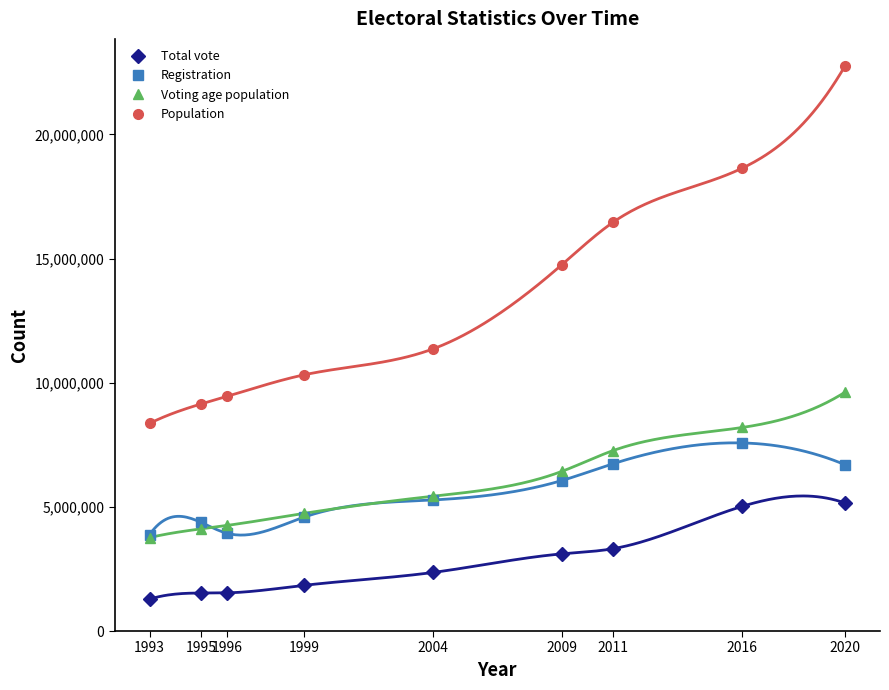

What is the lowest value of the Registration series?

3878178